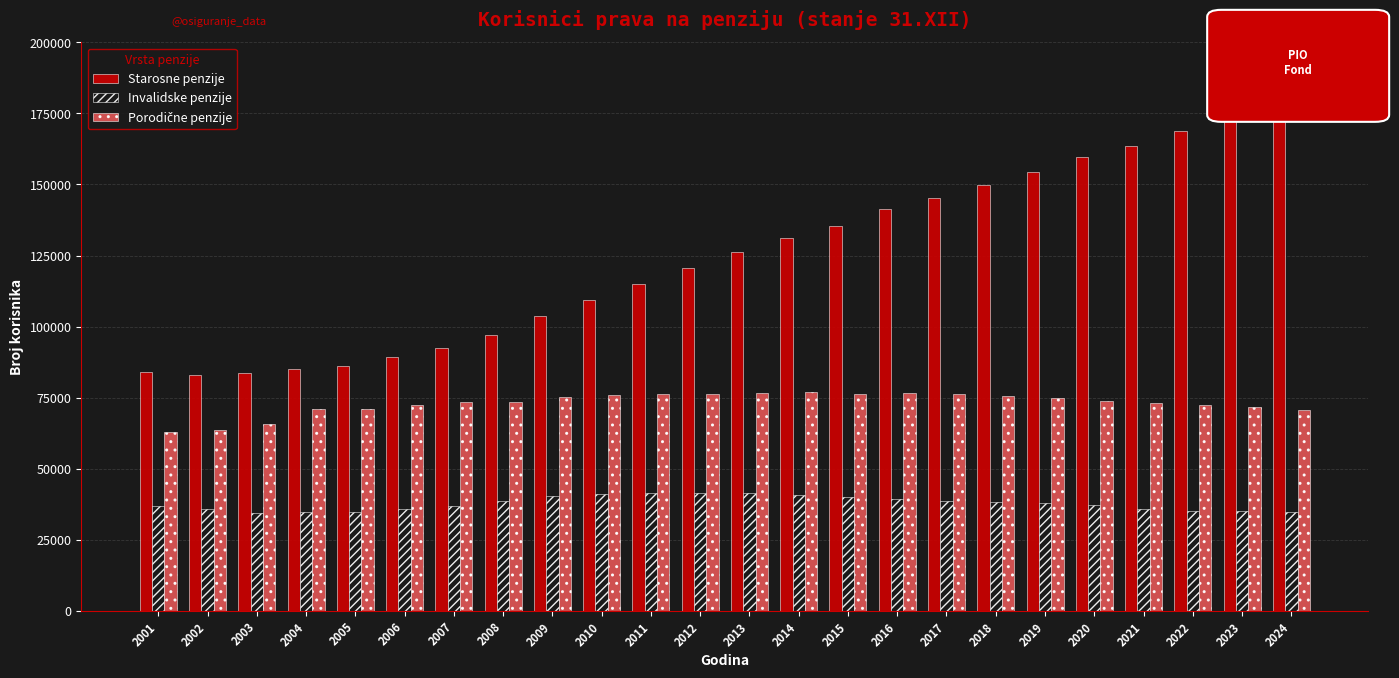

The value of Invalidske penzije at 2017 is 38761. True or false?

True